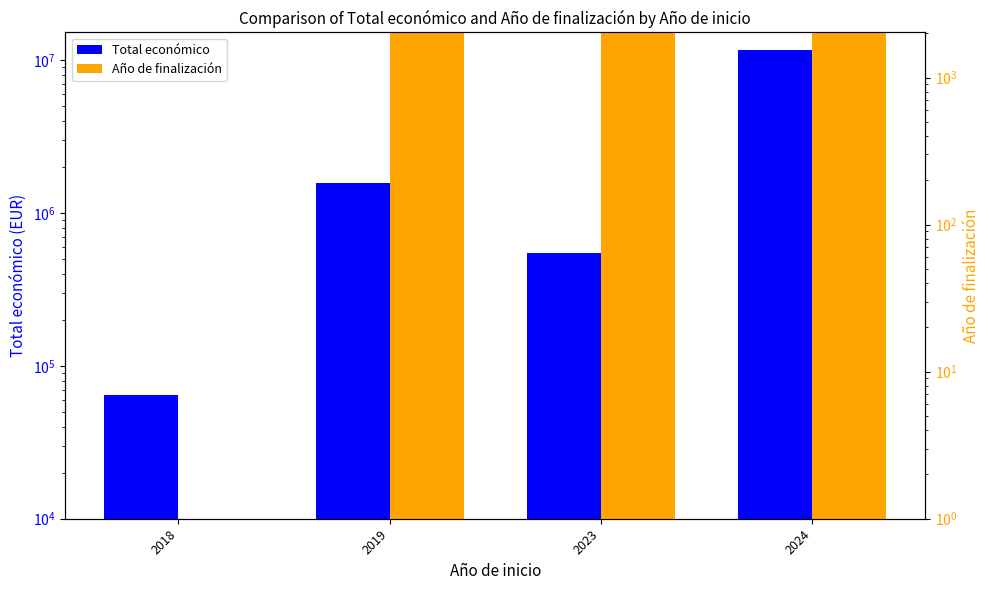

Reading right to left, extract all data points from this chart.

Total económico: 11765102.0	551196.0	1587031.0	64630.0
Año de finalización: 2026.8	2027.0	2021.0	0.0